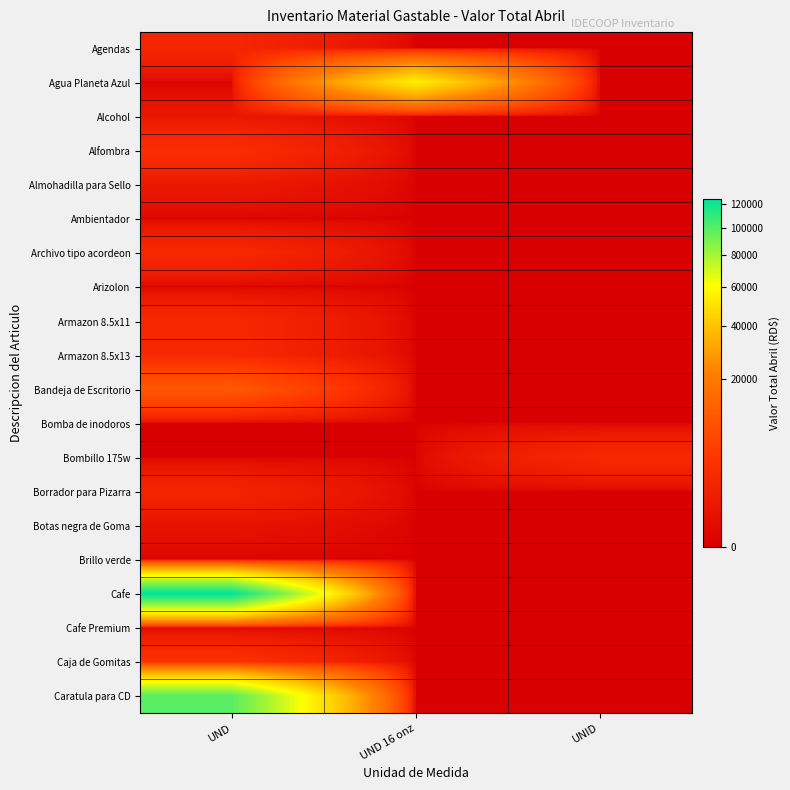

Count the number of categories in the chart.

3